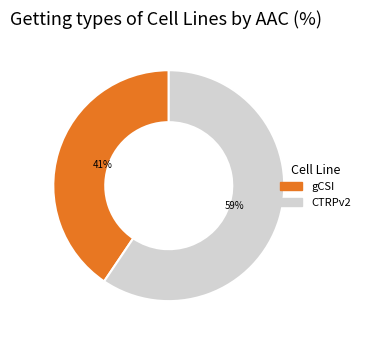

To the nearest percent, what is the combined percentage of gCSI and CTRPv2?

100%